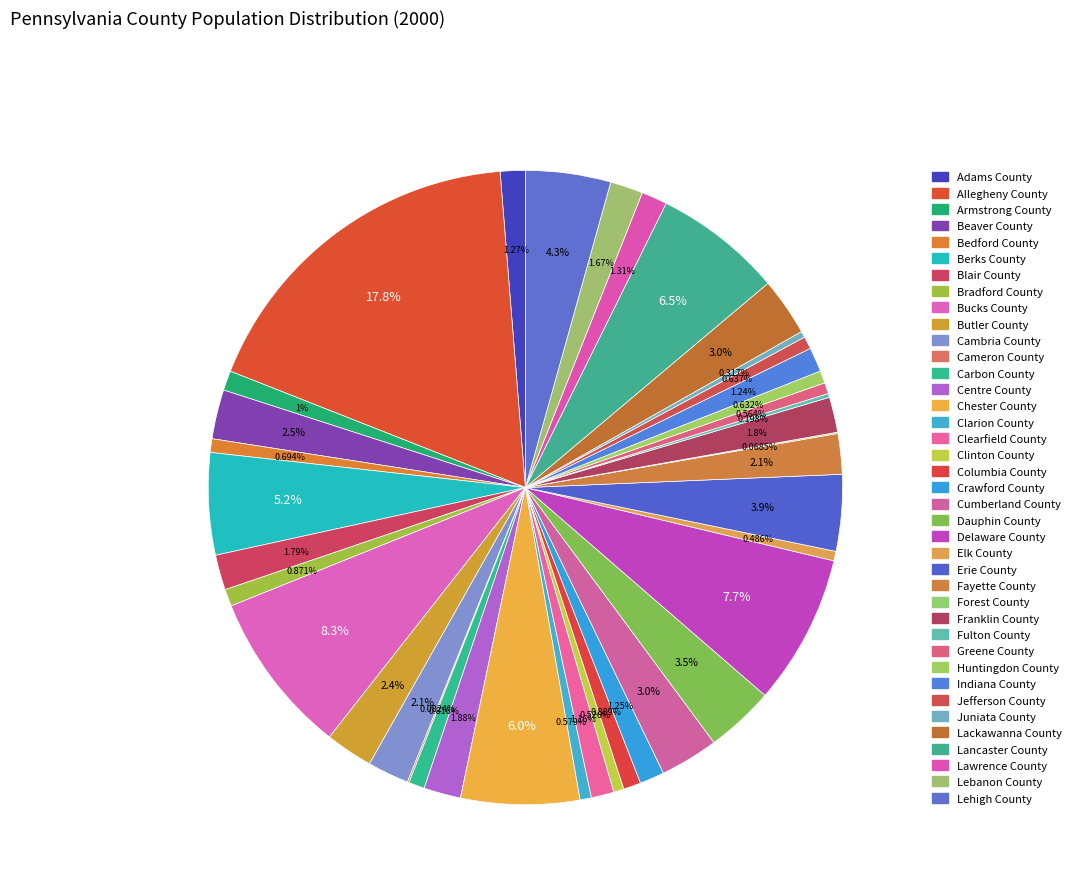

How many slices are in this pie chart?

39